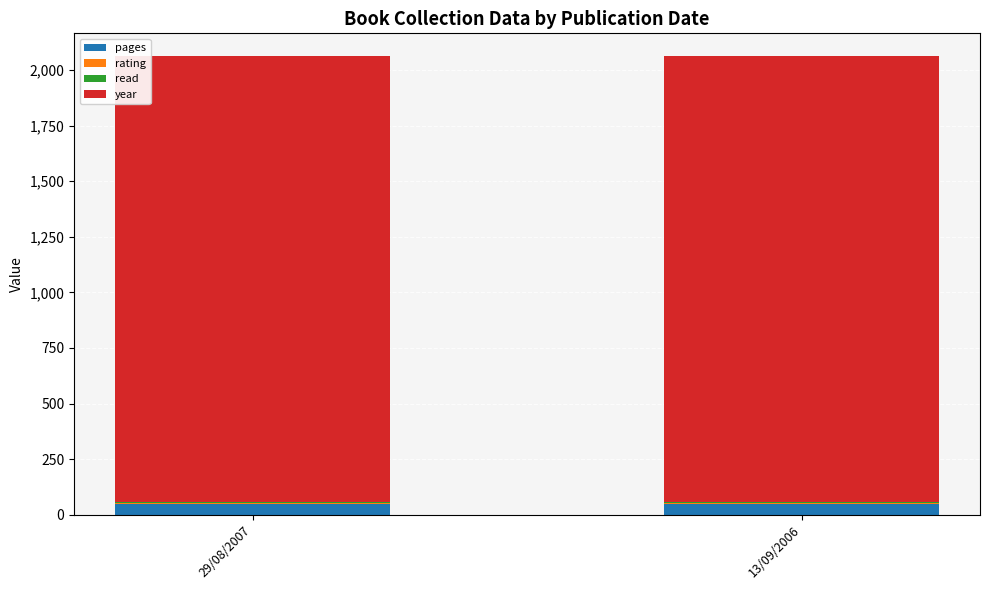

What is the highest value of the pages series?

47